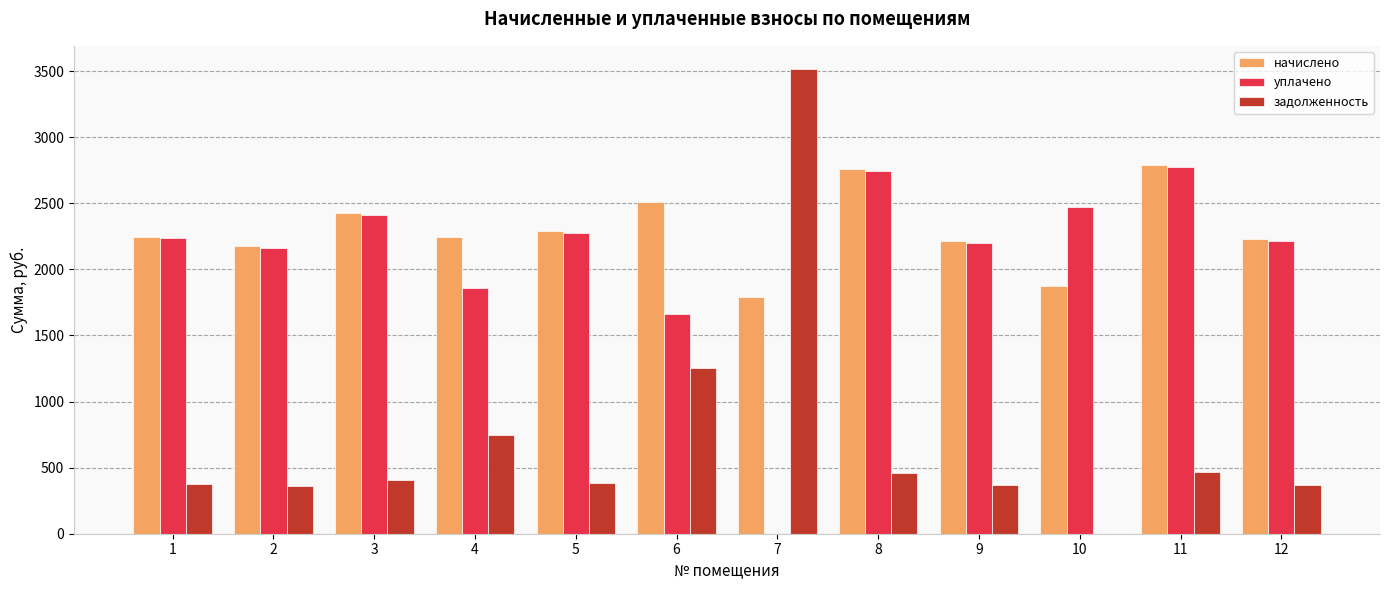

What is the highest value of the задолженность series?

3514.7